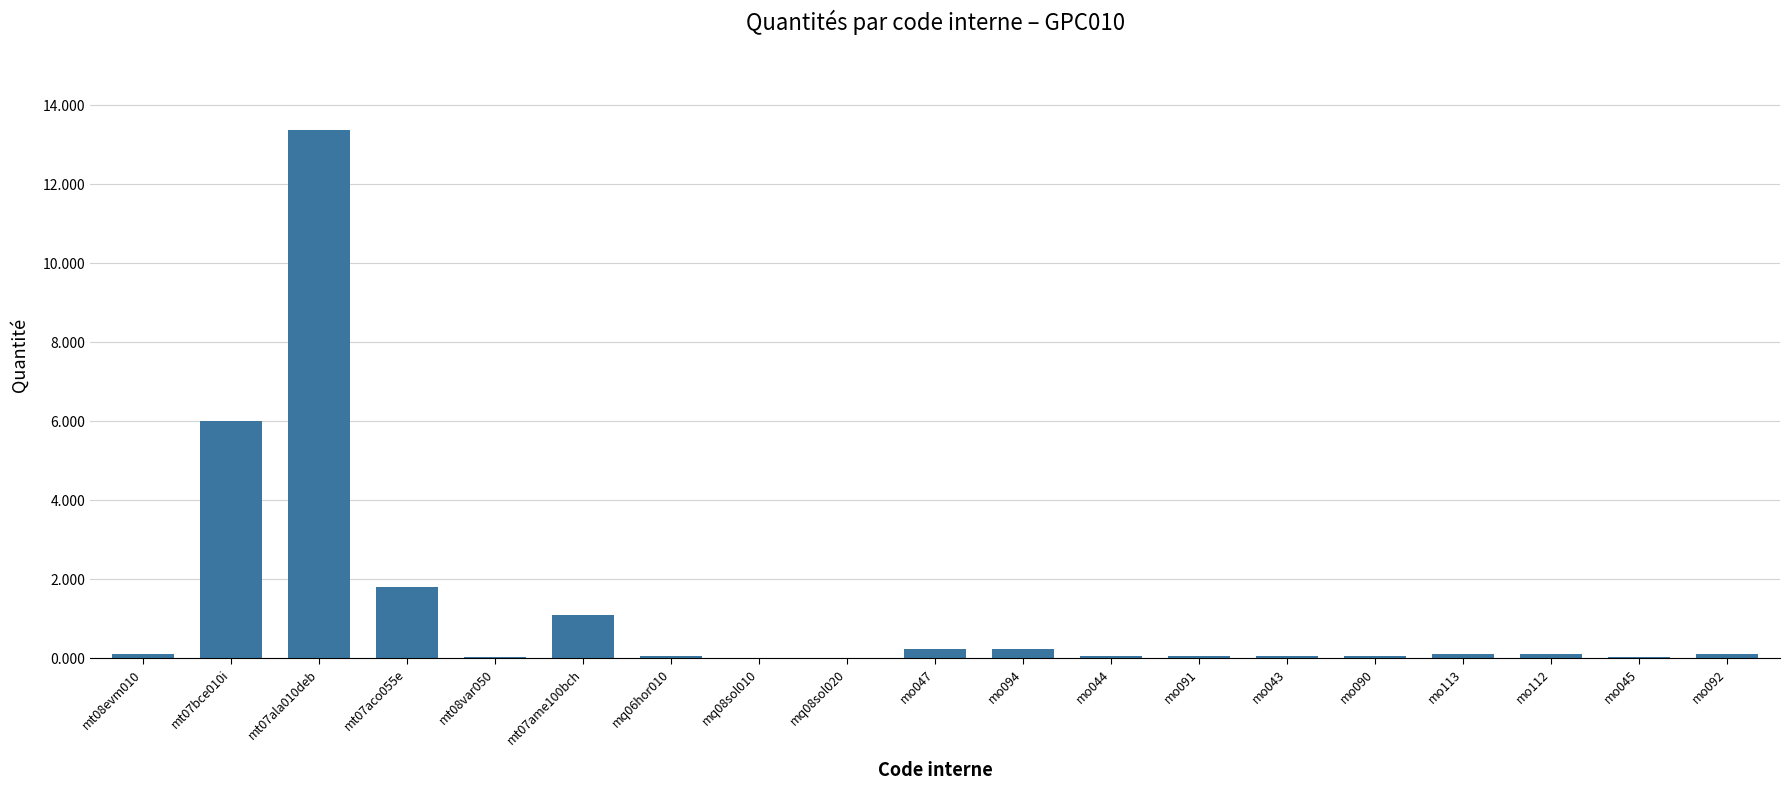

Which has a higher value, mt08evm010 or mo094?

mo094